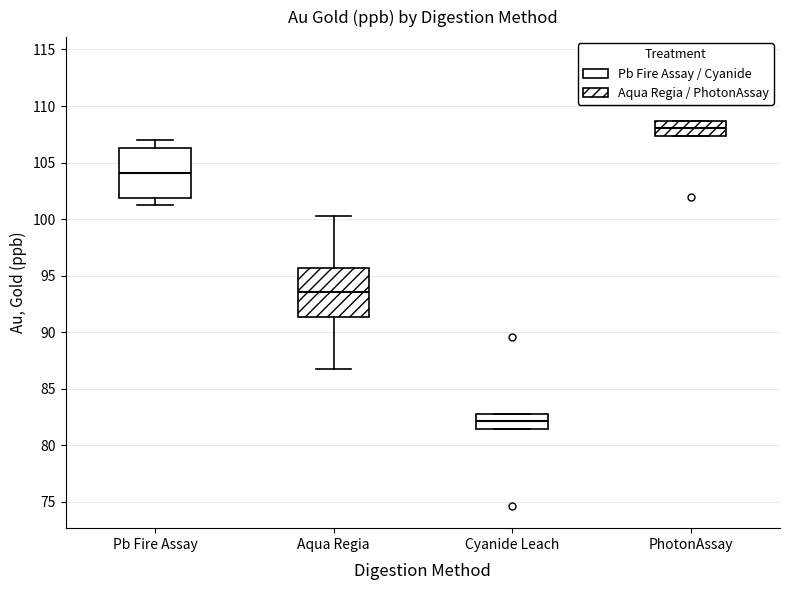

Reading left to right, read every box against the y-axis: the position of its median line, the range the box covers, and the ends of its whiskers. The values are not printed on the chart, so give them approximately, as read against the axis.

Pb Fire Assay: median 104.0, box 102.0 to 106.5, whiskers 101.0 to 107.0
Aqua Regia: median 93.5, box 91.5 to 95.5, whiskers 87.0 to 100.5
Cyanide Leach: median 82.0, box 81.5 to 83.0, whiskers 81.5 to 83.0
PhotonAssay: median 108.0, box 107.5 to 108.5, whiskers 107.5 to 108.5